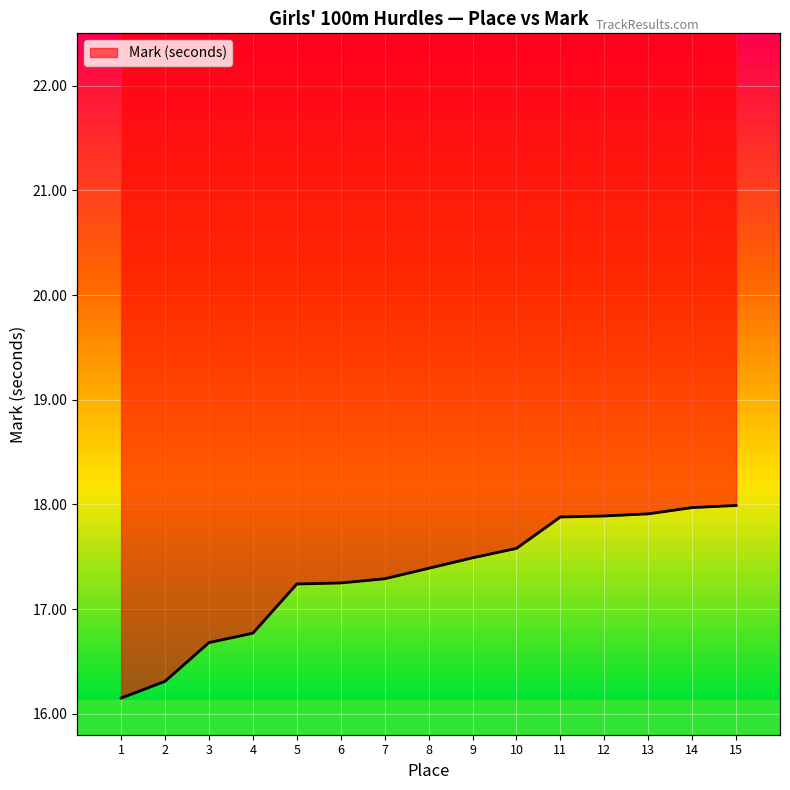

What is the ratio of the value at 5 to the value at 9?

1.0